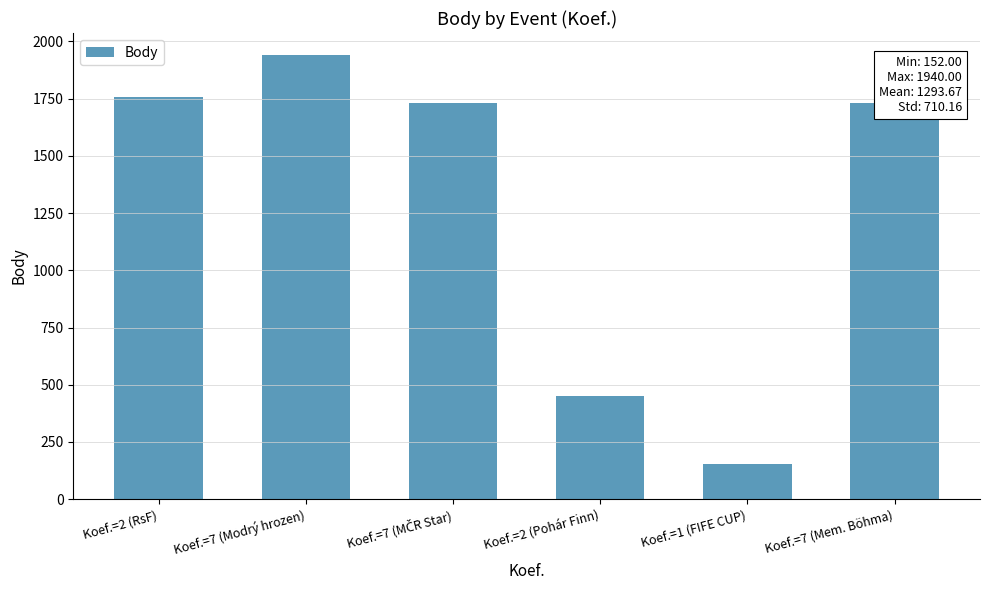

Is it true that the value at Koef.=7 (Mem. Böhma) is 1730?

True